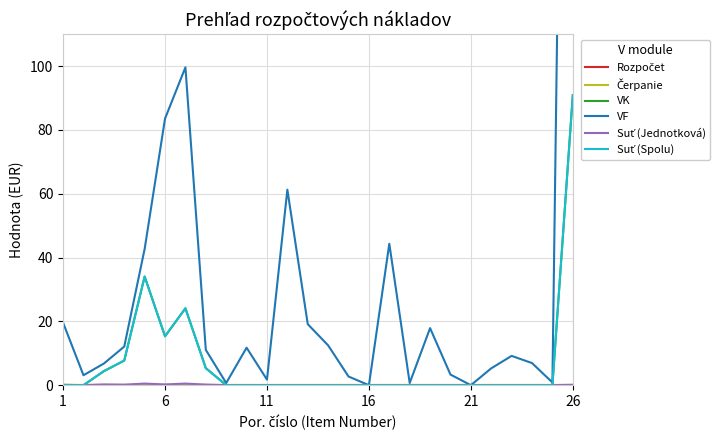

Rank the series at 23 from lowest to highest value.

Rozpočet, Čerpanie, VK, Suť (Jednotková), Suť (Spolu), VF